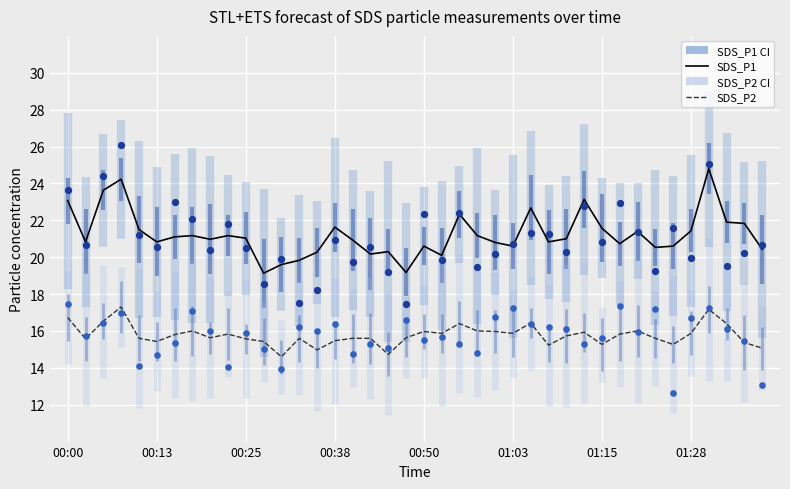

What is the total value across all series at 9?

72.9